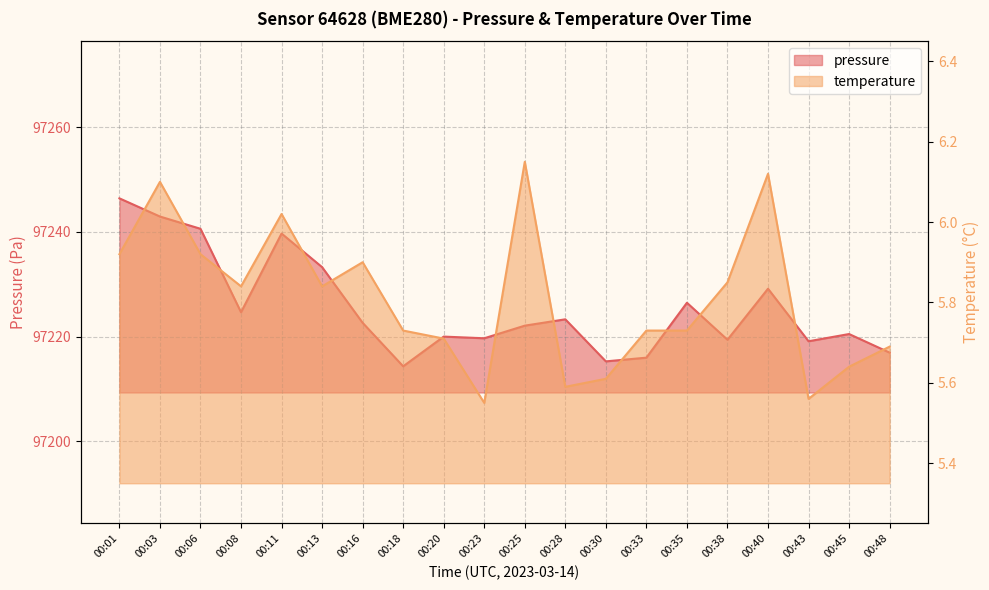

True or false: temperature has a value of 6.1 at 00:40.

True